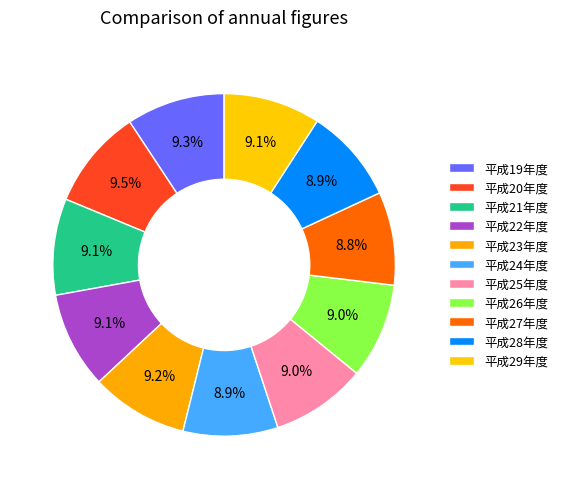

How many slices are in this pie chart?

11